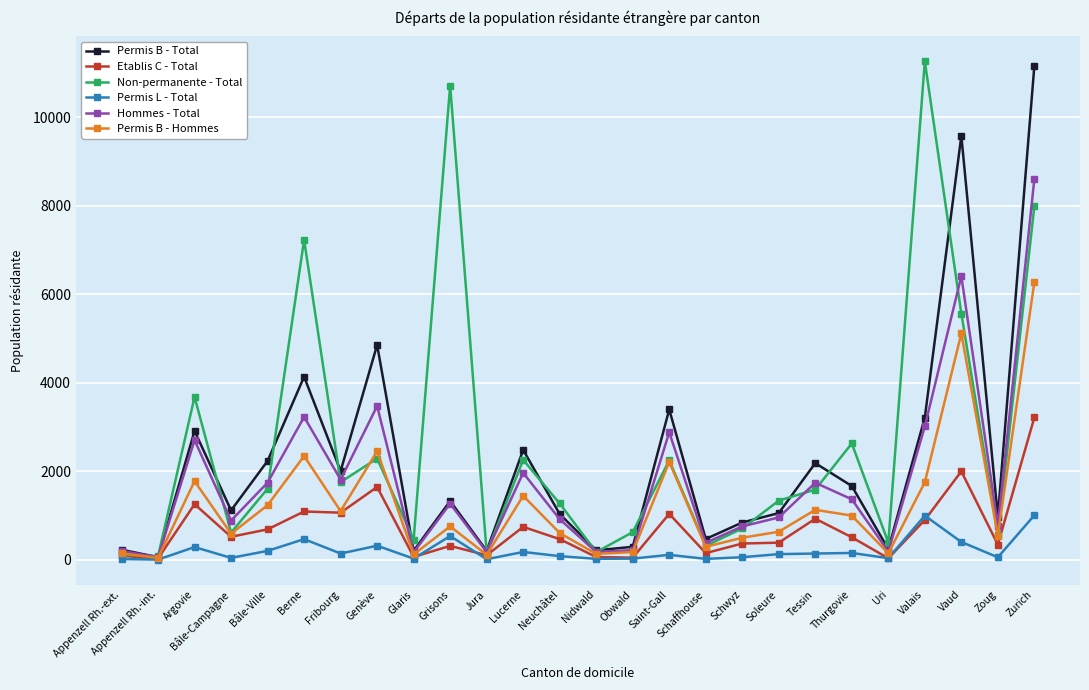

Which series changed the most between Appenzell Rh.-ext. and Vaud?

Permis B - Total